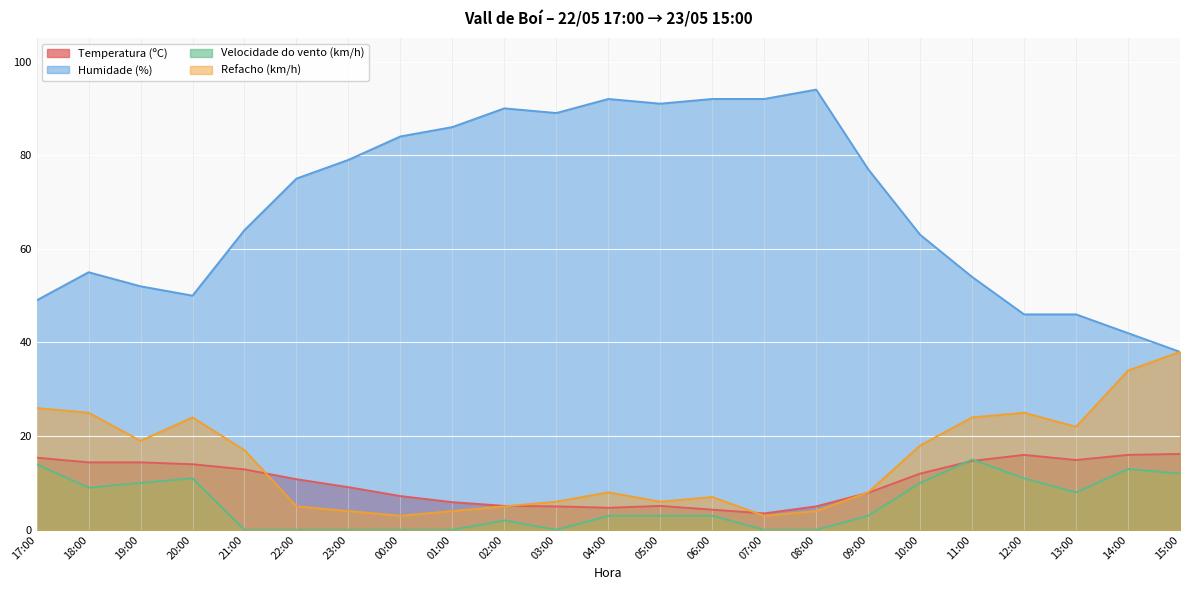

What is the average value of the Humidade (%) series?

69.6